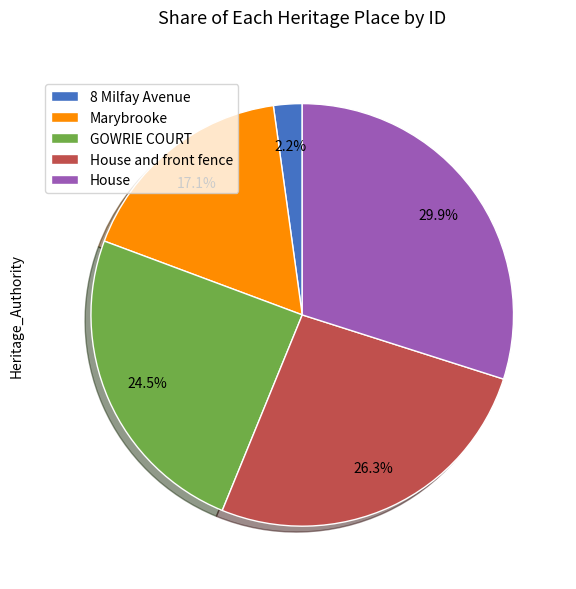

Count the number of slices in the pie.

5